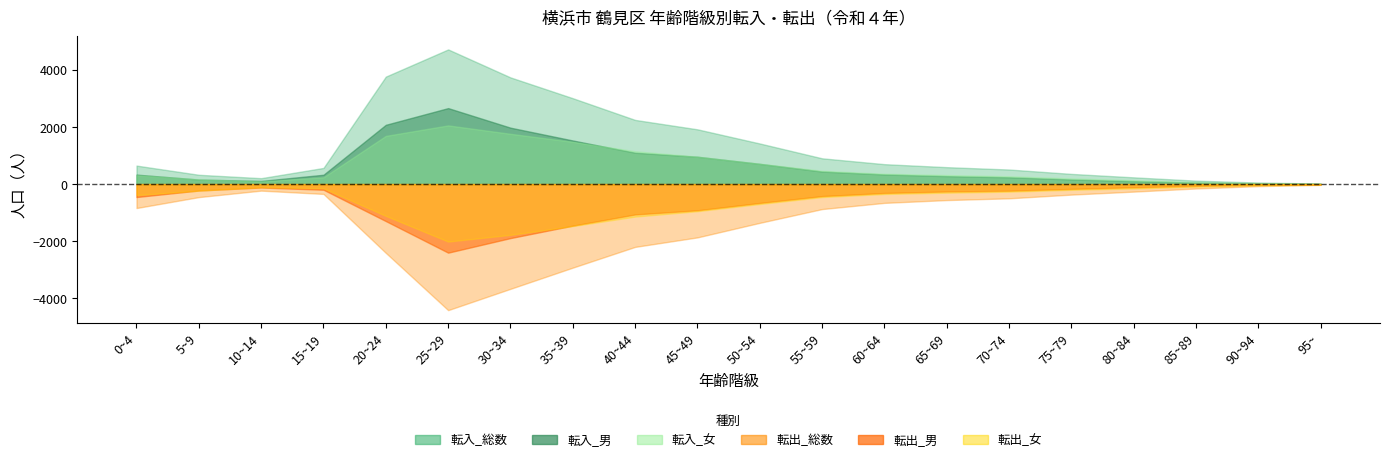

Which series has the largest total across all categories?

転入_総数